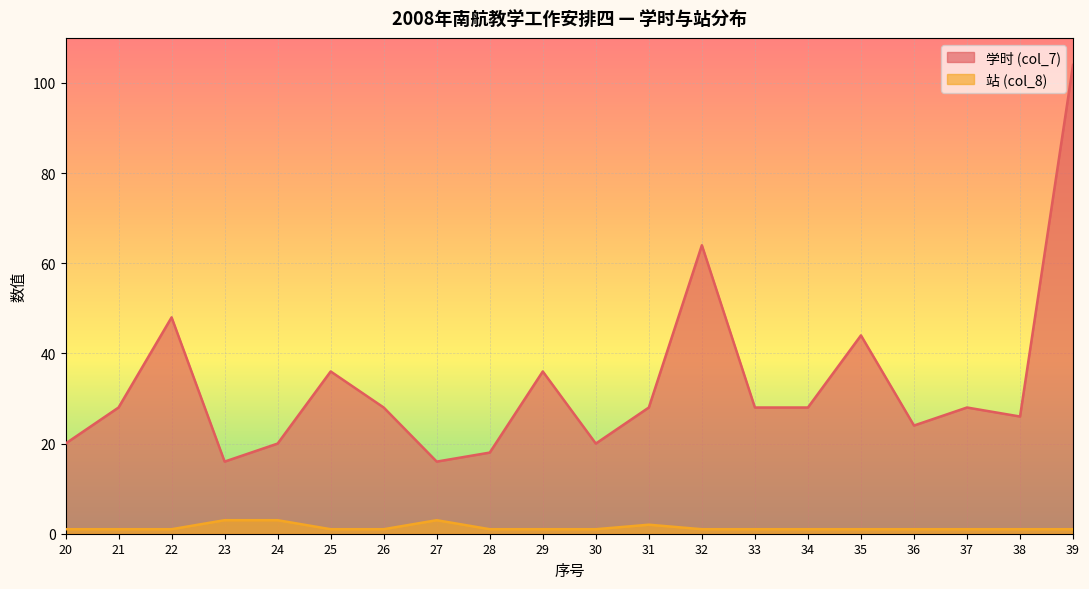

Which series has the largest total across all categories?

学时 (col_7)